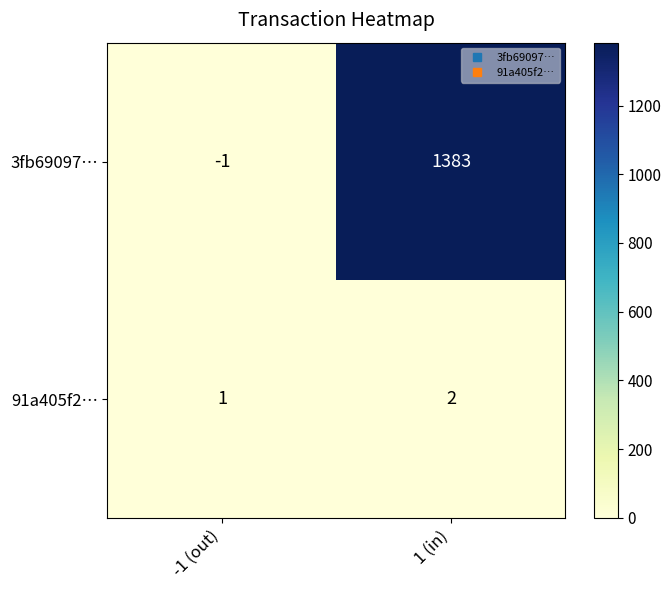

At which category is the sum across all series the highest?

1 (in)